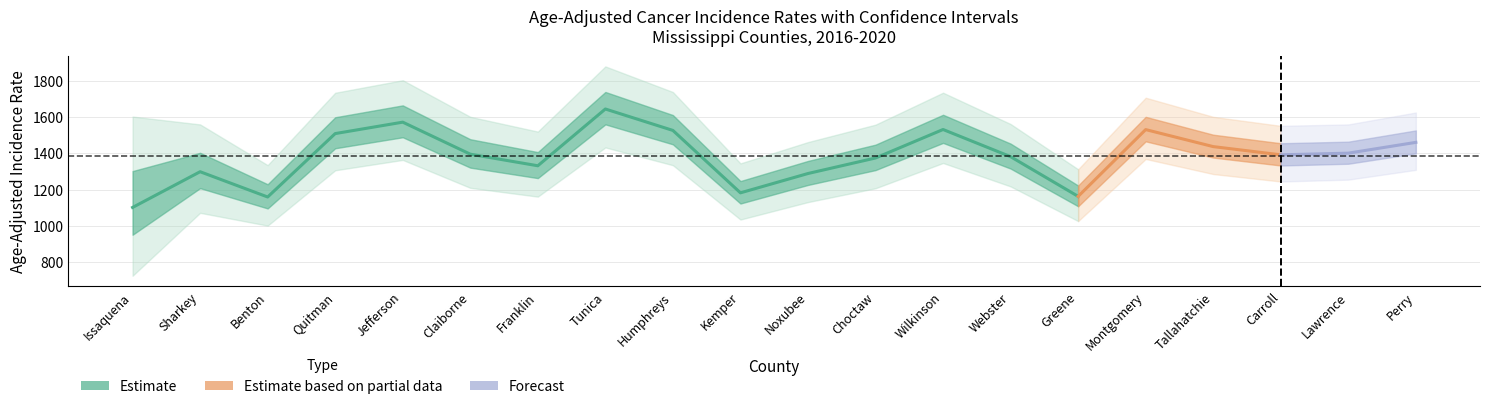

At which category does Upper_CI reach its first local peak?

Jefferson